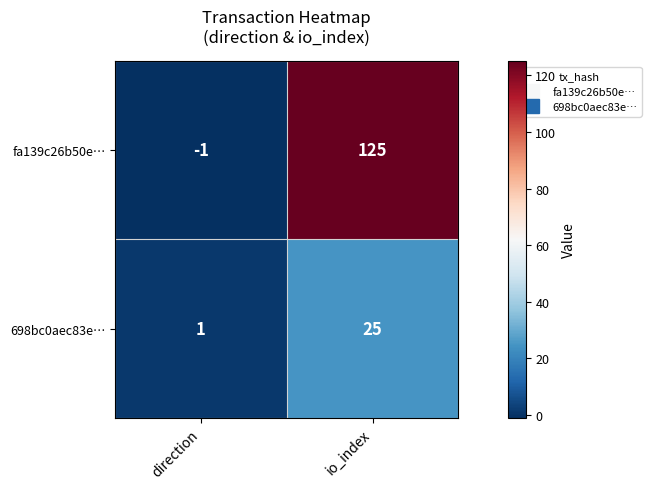

Between direction and io_index, which series saw the biggest shift?

fa139c26b50e…